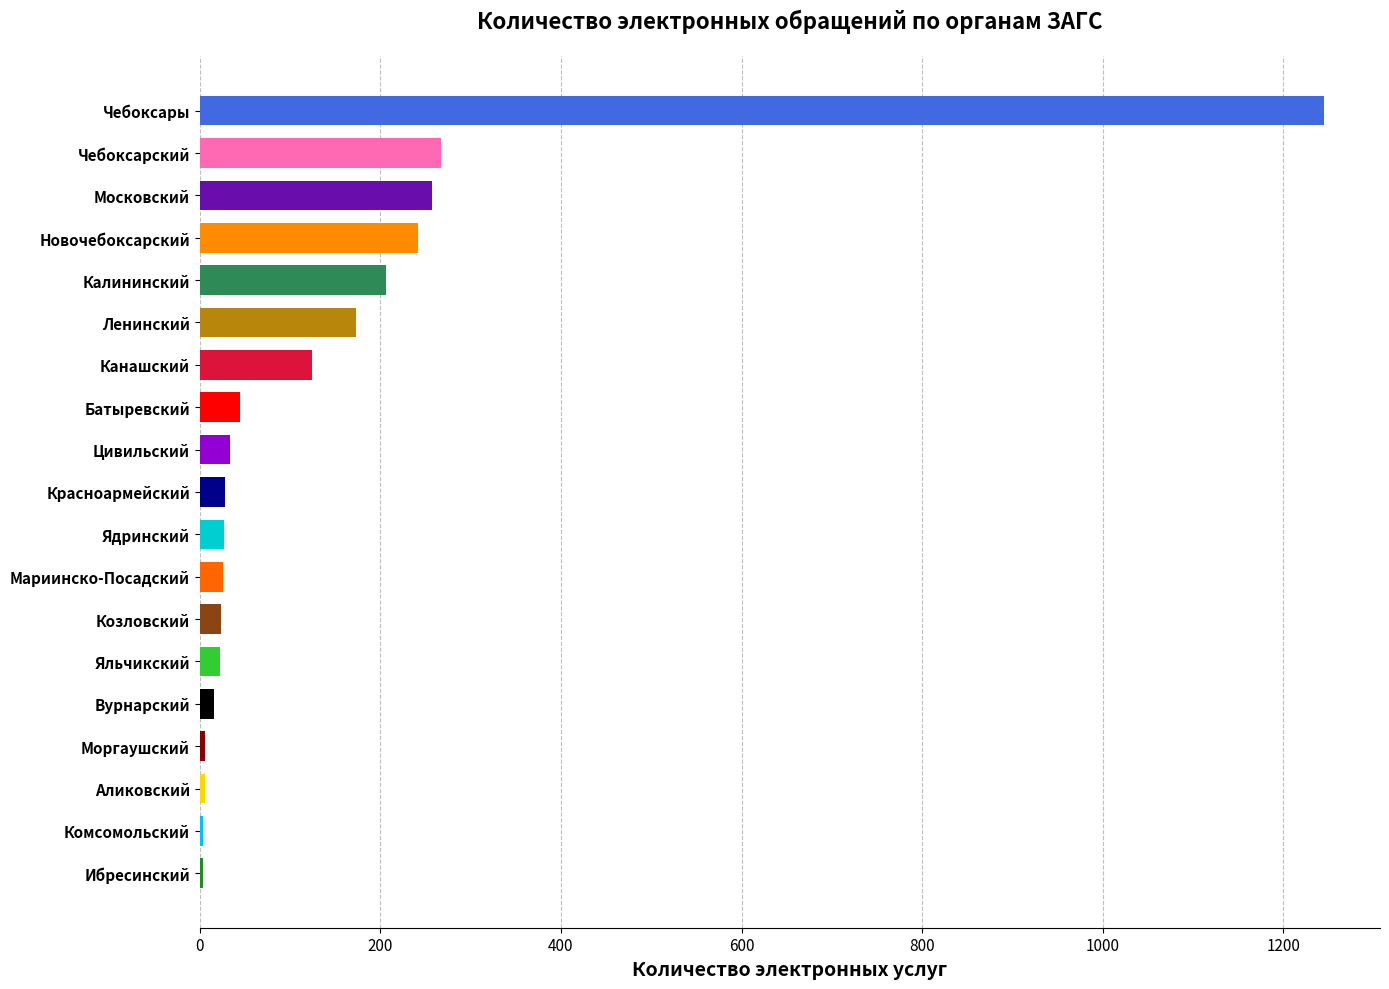

True or false: the data shows 173 at Ленинский.

True